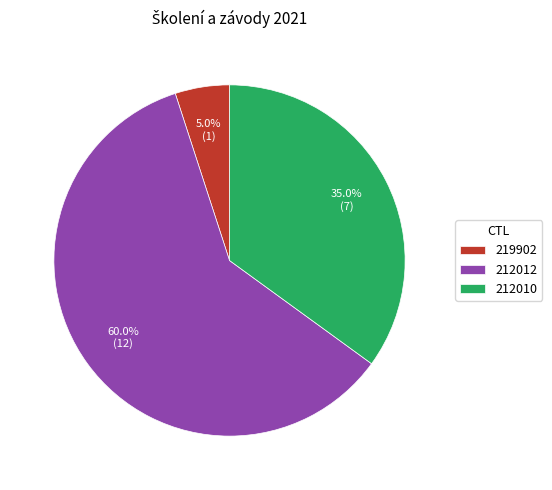

To the nearest percent, what is the difference between the largest and smallest slice percentages?

55%